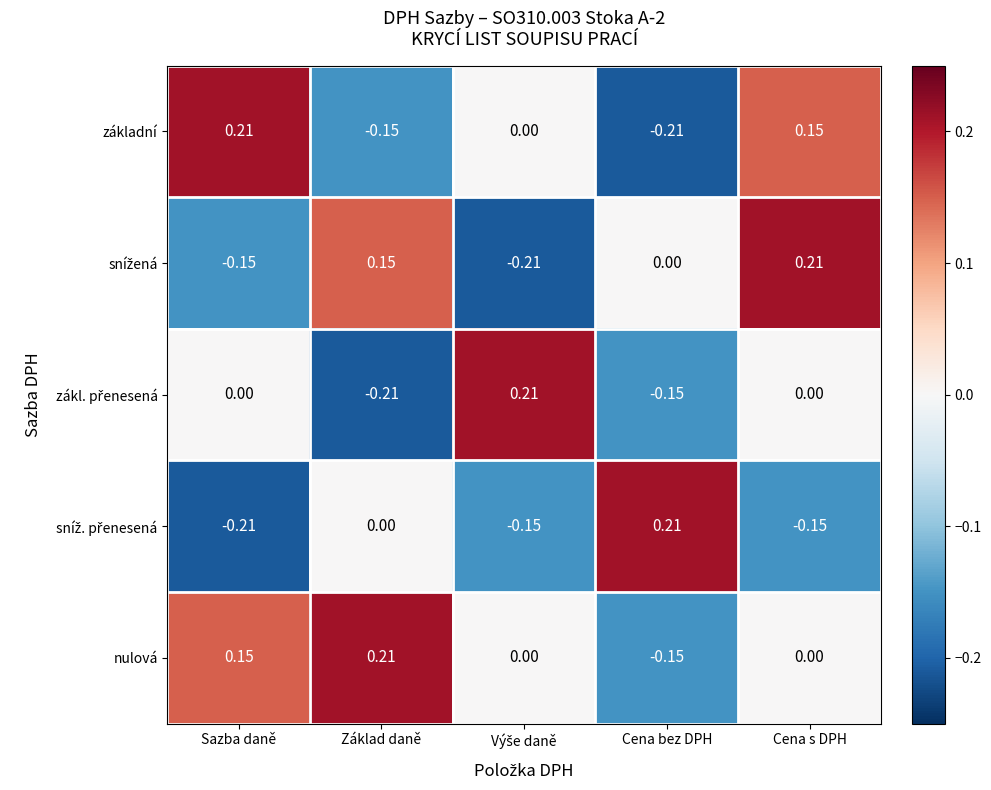

How many data points does each series have?

5